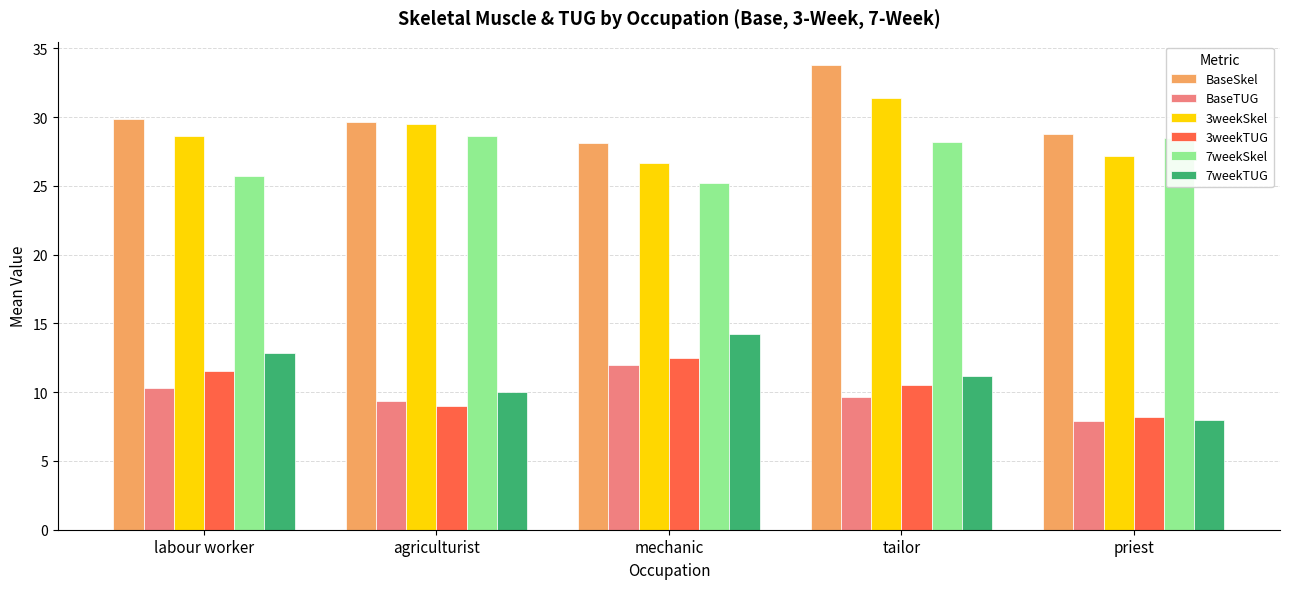

What is the label of the 4th bar from the left?

tailor